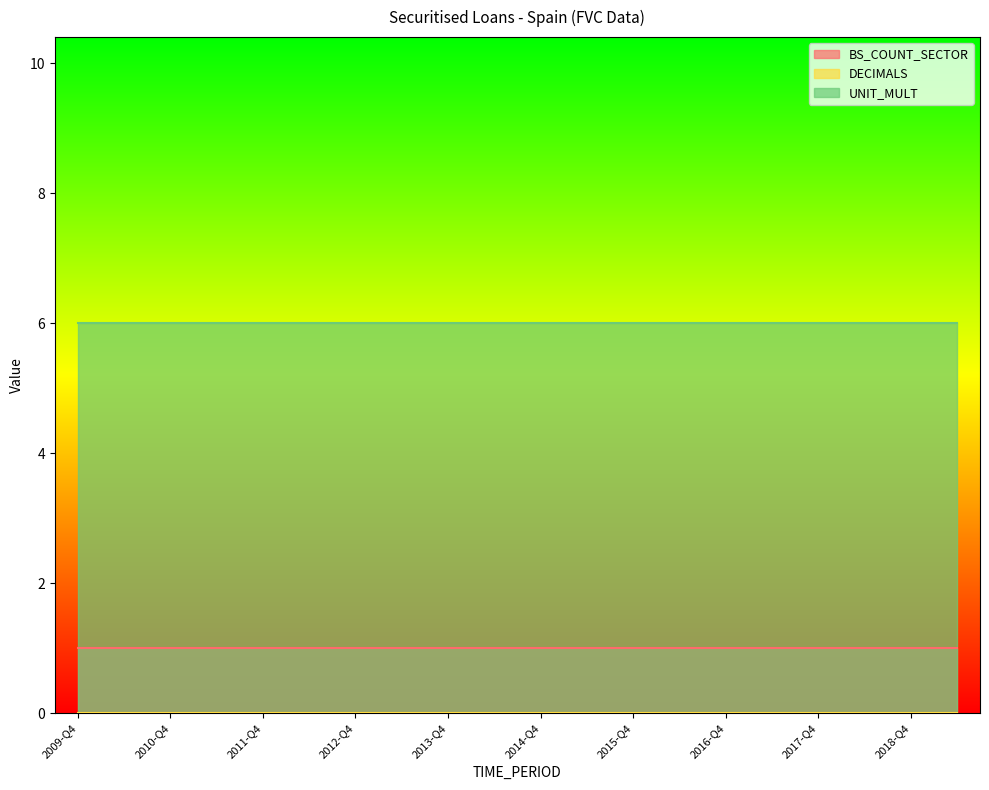

What is the maximum value for UNIT_MULT?

6